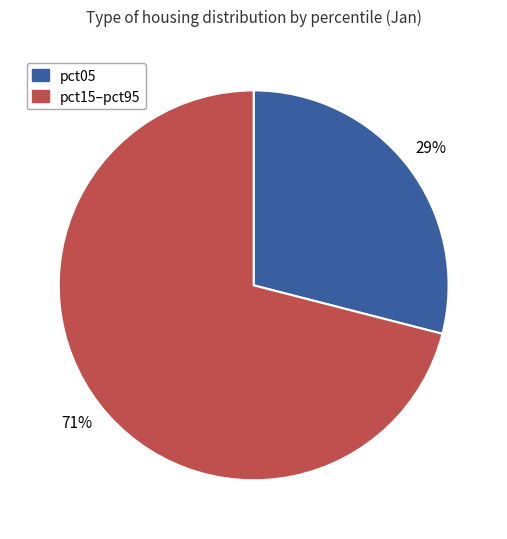

To the nearest percent, what is the average slice percentage?

50%